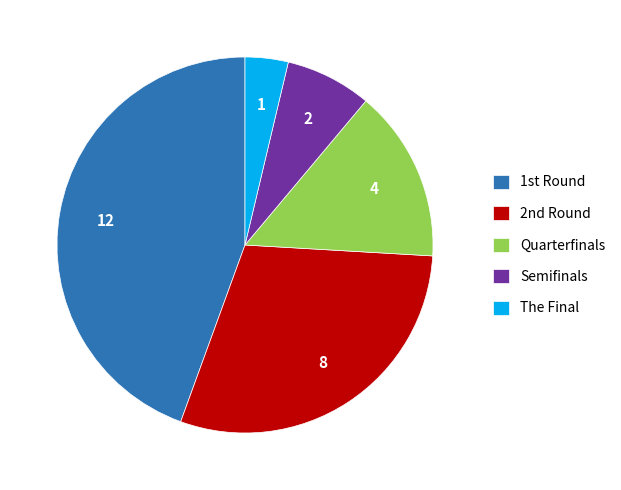

True or false: Quarterfinals accounts for 15% of the total.

True